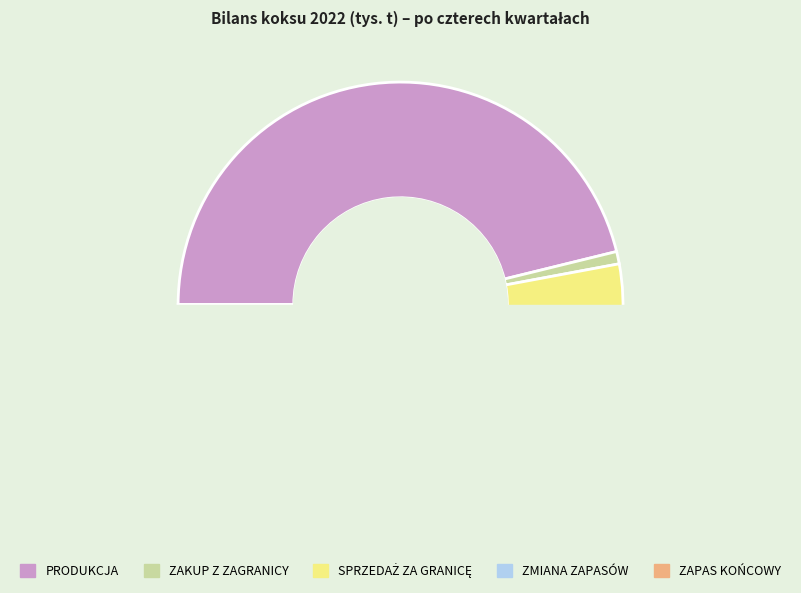

What percentage is the ZAKUP Z ZAGRANICY slice, to the nearest percent?

1%